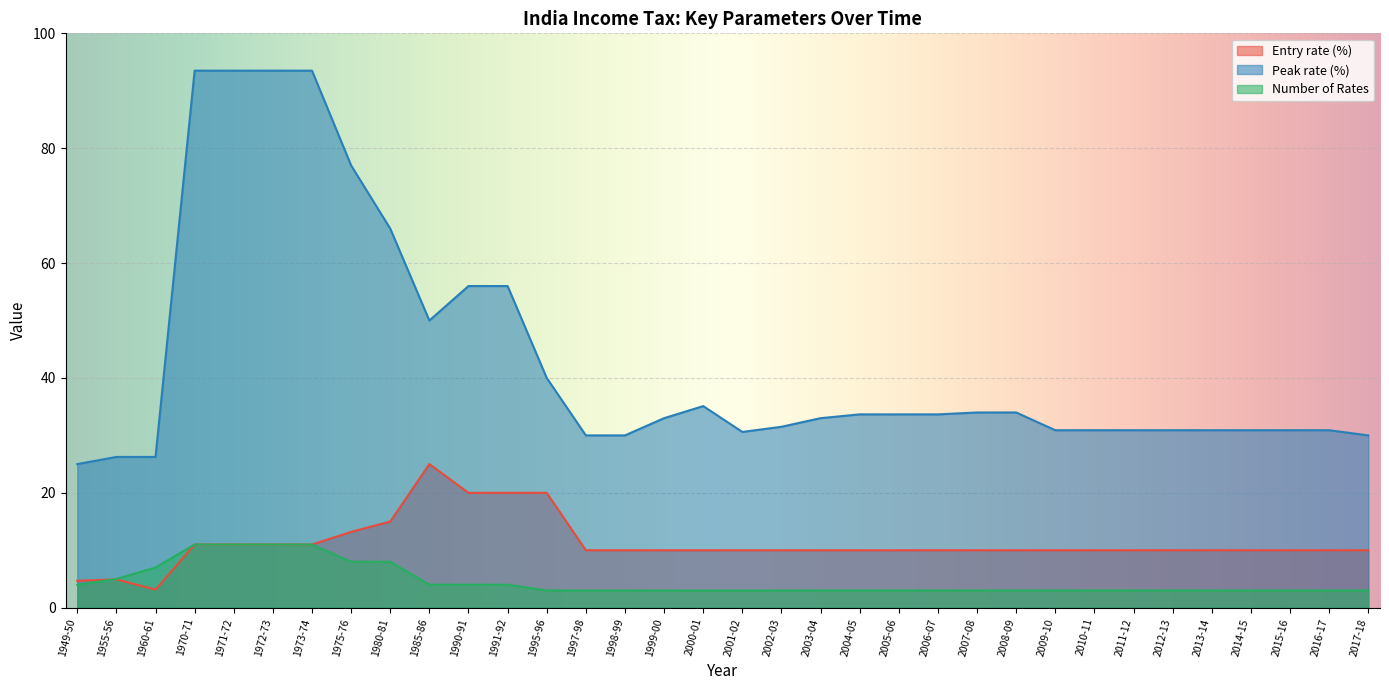

What is the difference between the second highest and minimum values in the Number of Rates series?

8.0